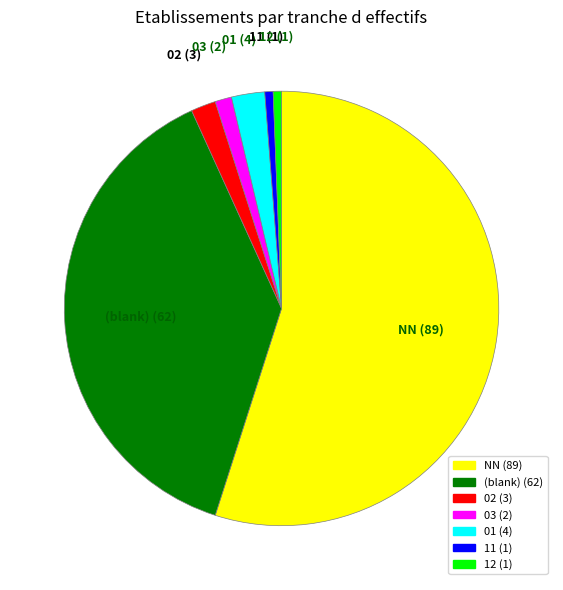

Does any single category account for the majority?

Yes